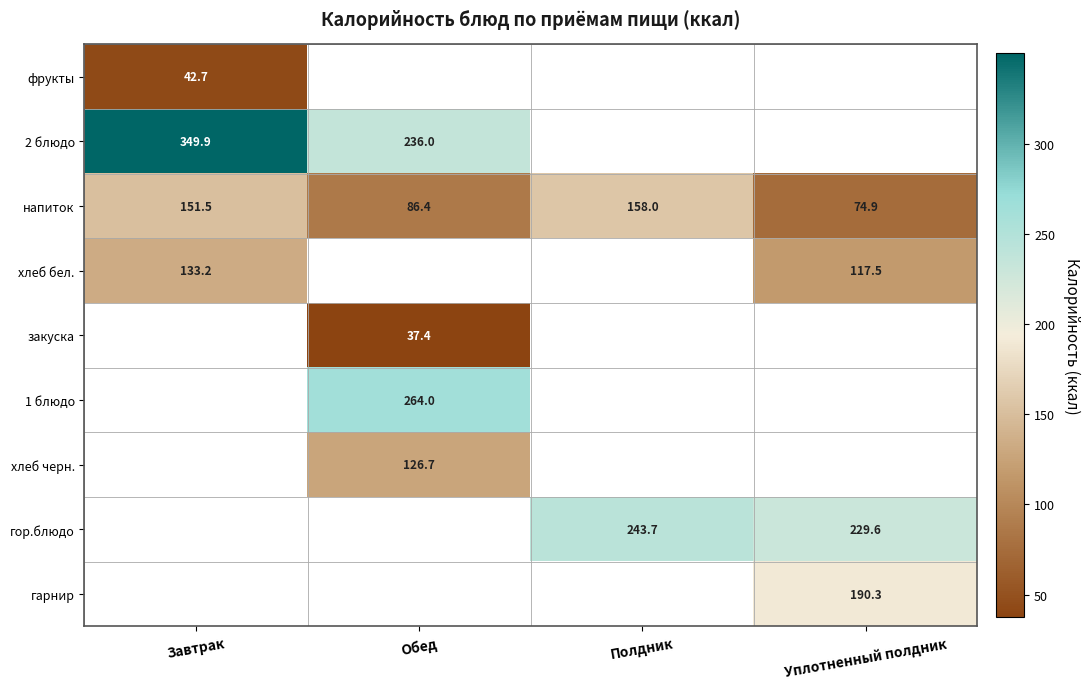

Is the value of хлеб бел. at Уплотненный полдник greater than the value of 2 блюдо at Обед?

No